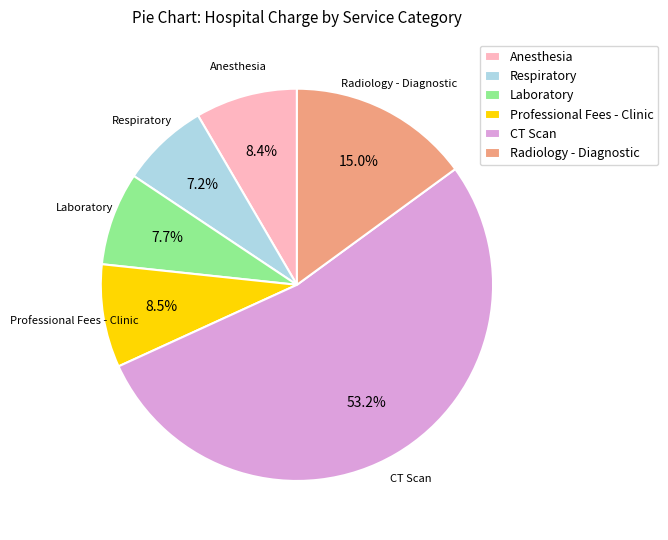

What is the majority slice?

CT Scan